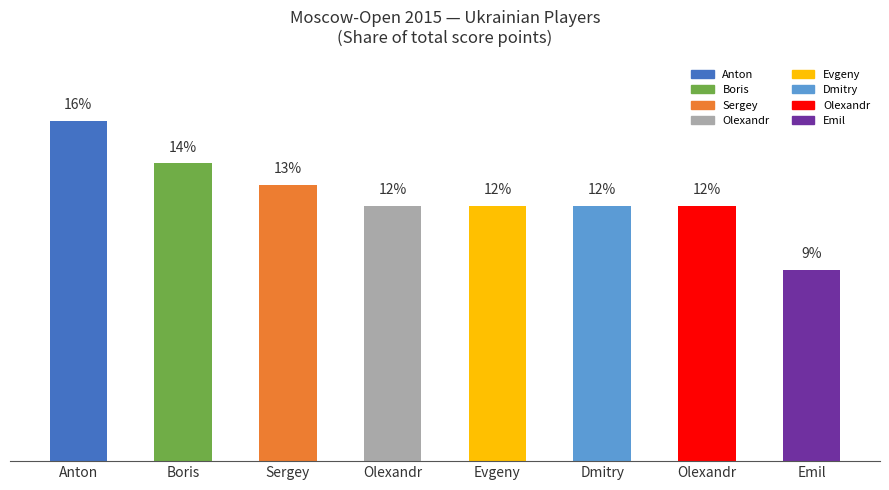

Reading left to right, list all the values displayed in this chart.

16	14	13	12	12	12	12	9